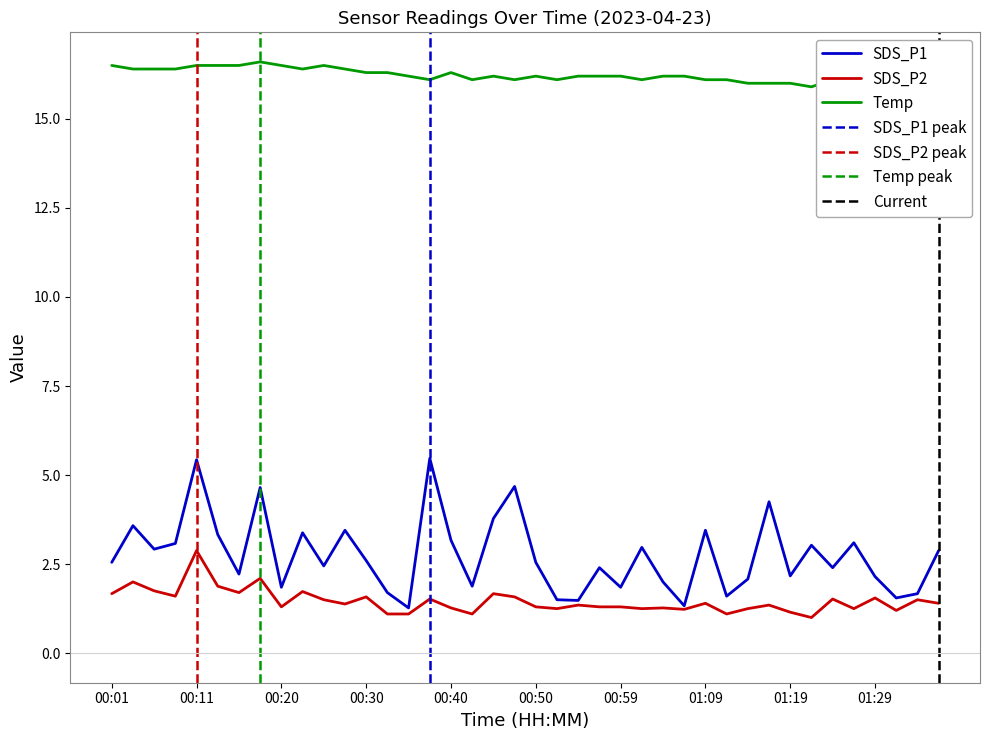

The value of SDS_P1 at 01:26 is 4.6. True or false?

False